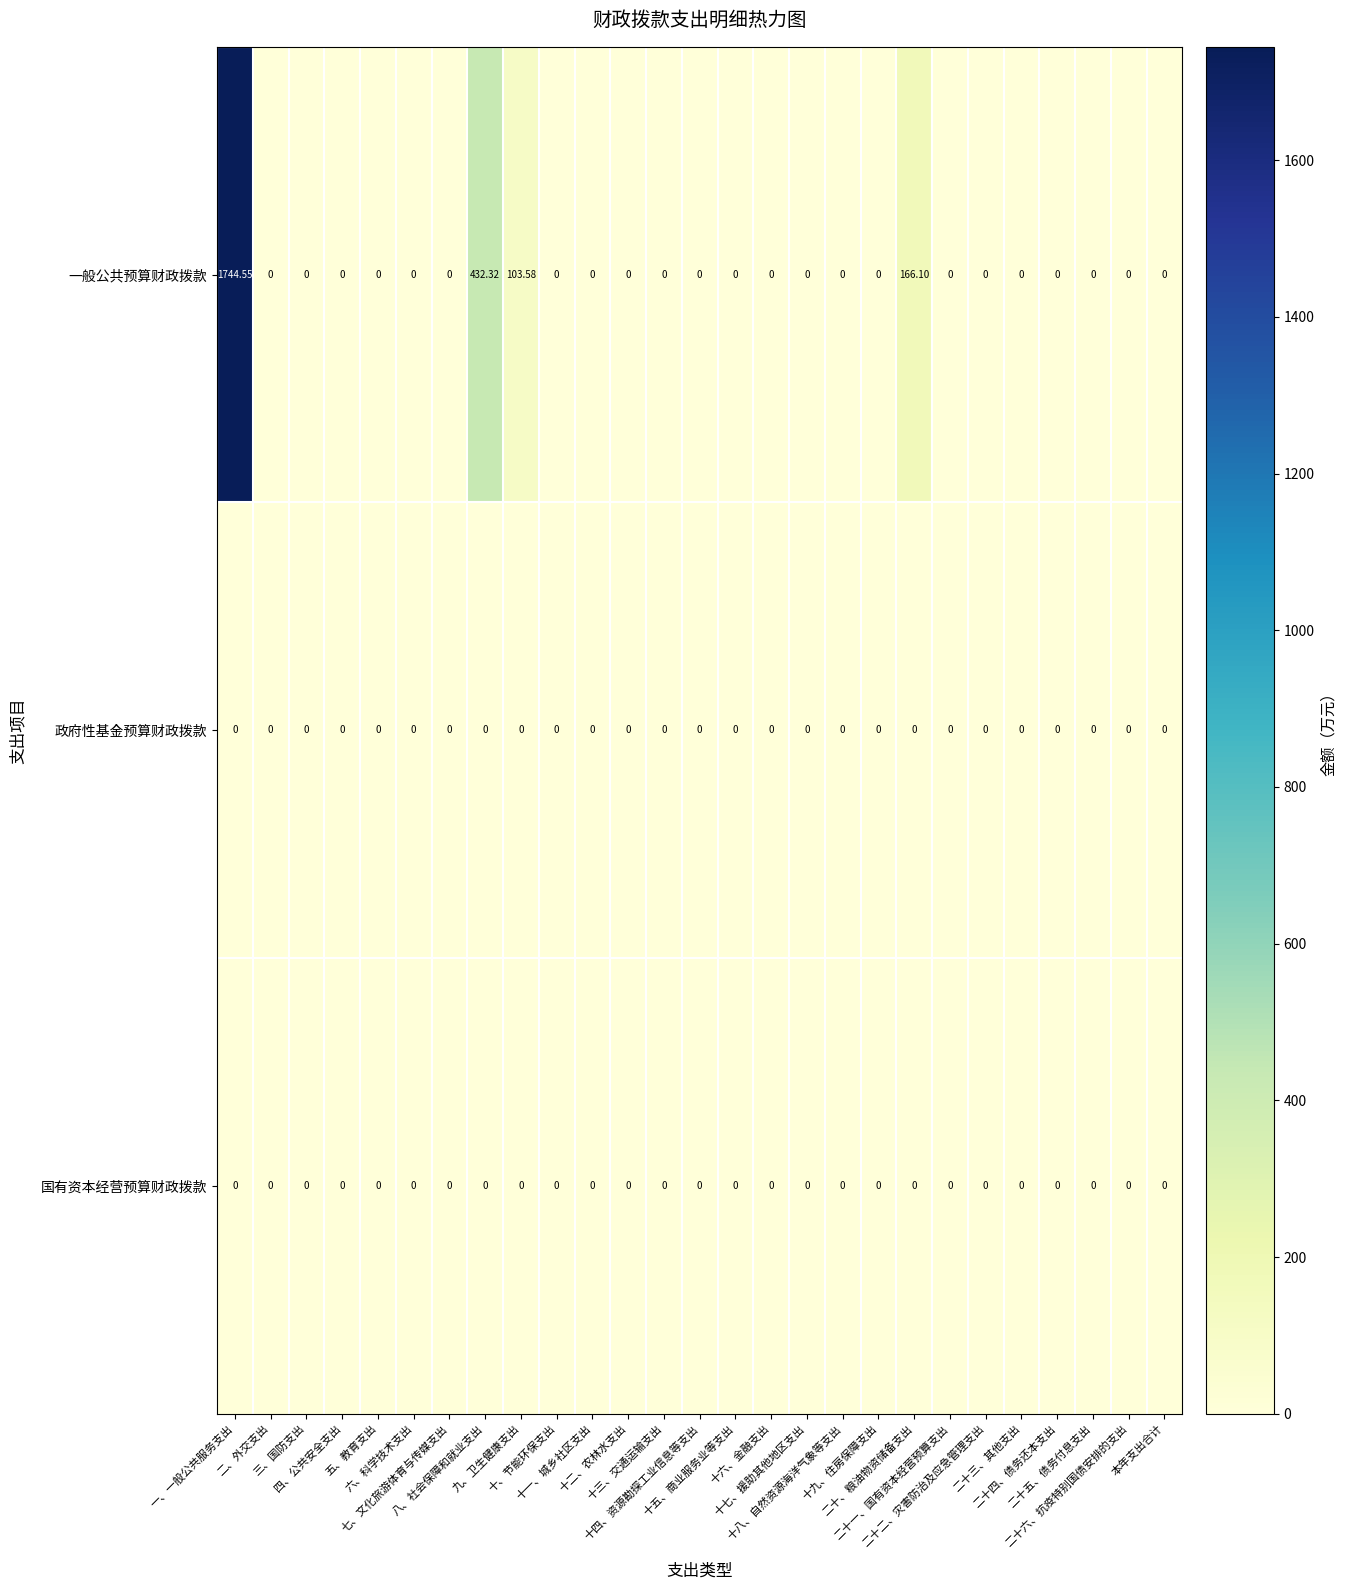

How many data points does each series have?

27